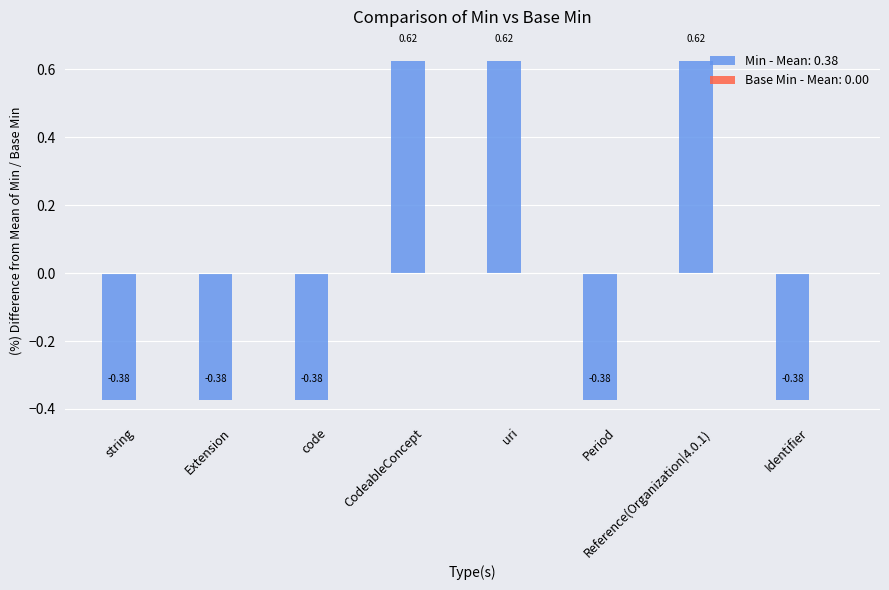

How many values are between 0 and 1?

3